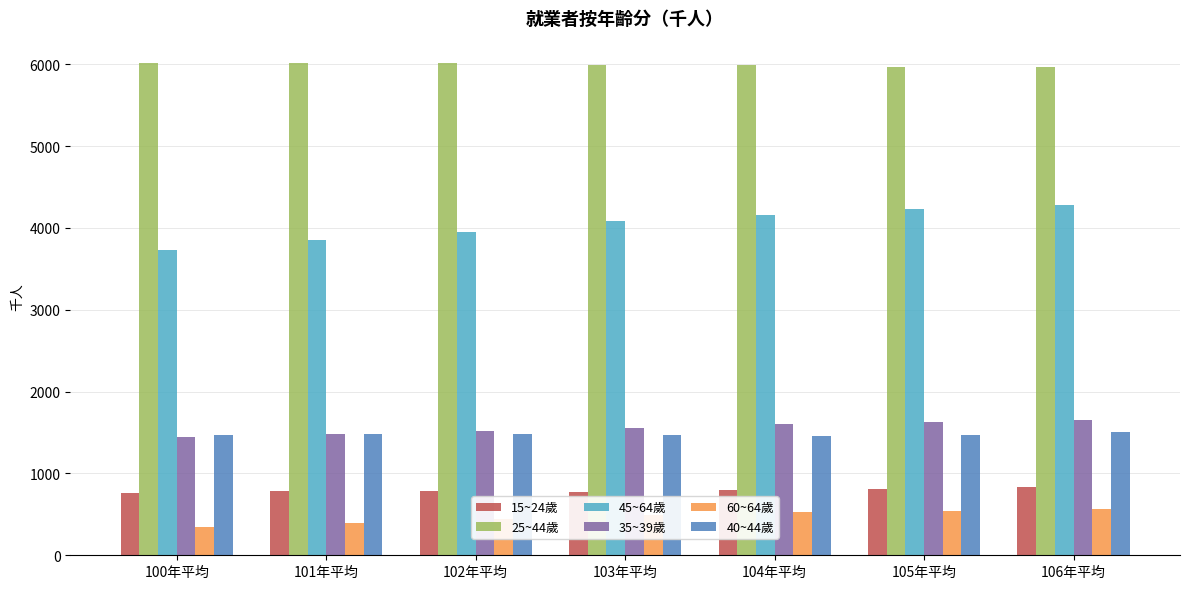

What is the maximum value for 40~44歲?

1507